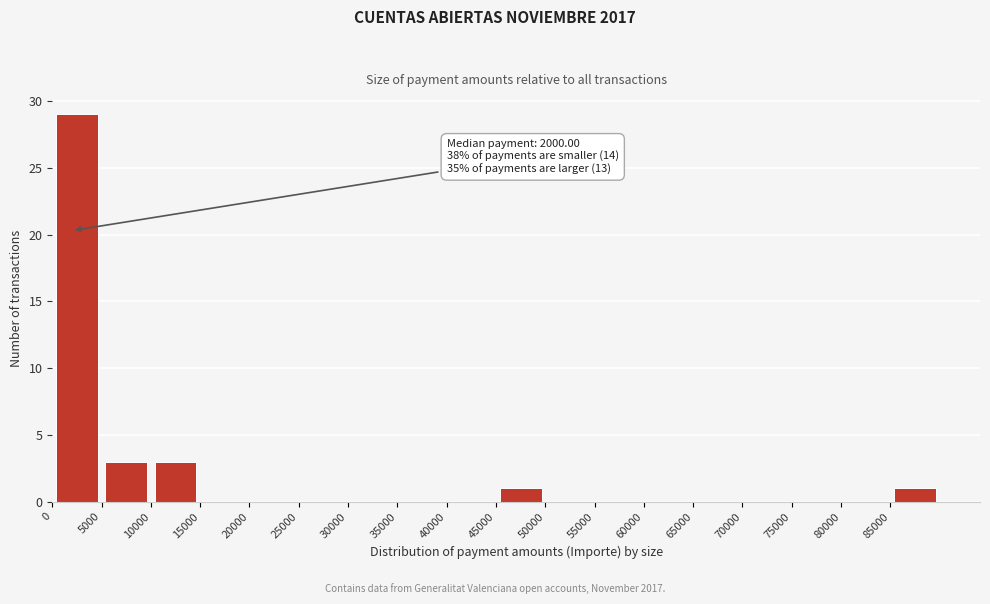

Which range on the x-axis has the tallest bar?

0 to 5000